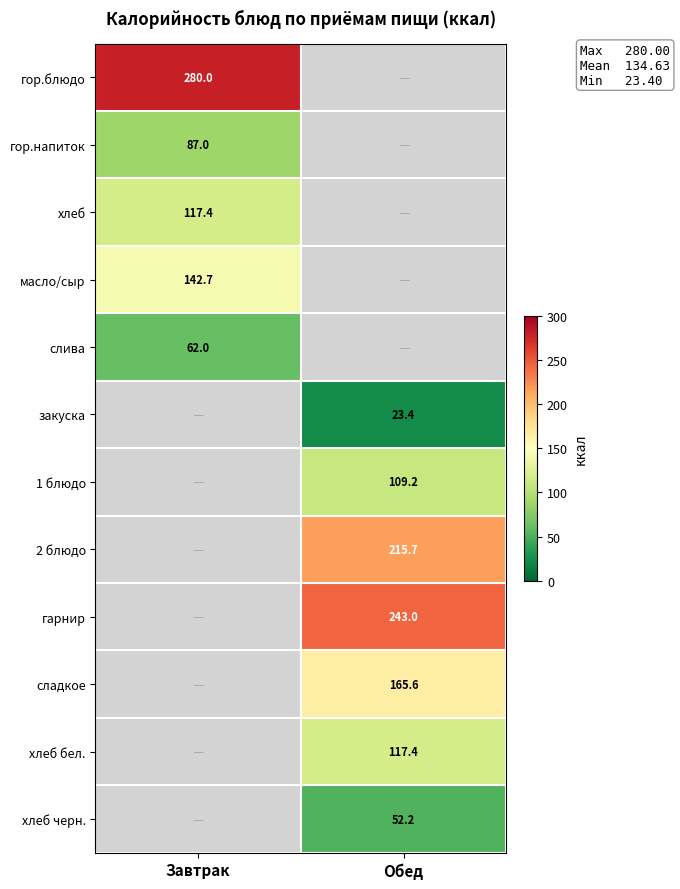

True or false: хлеб черн. has a value of 75.1 at Обед.

False